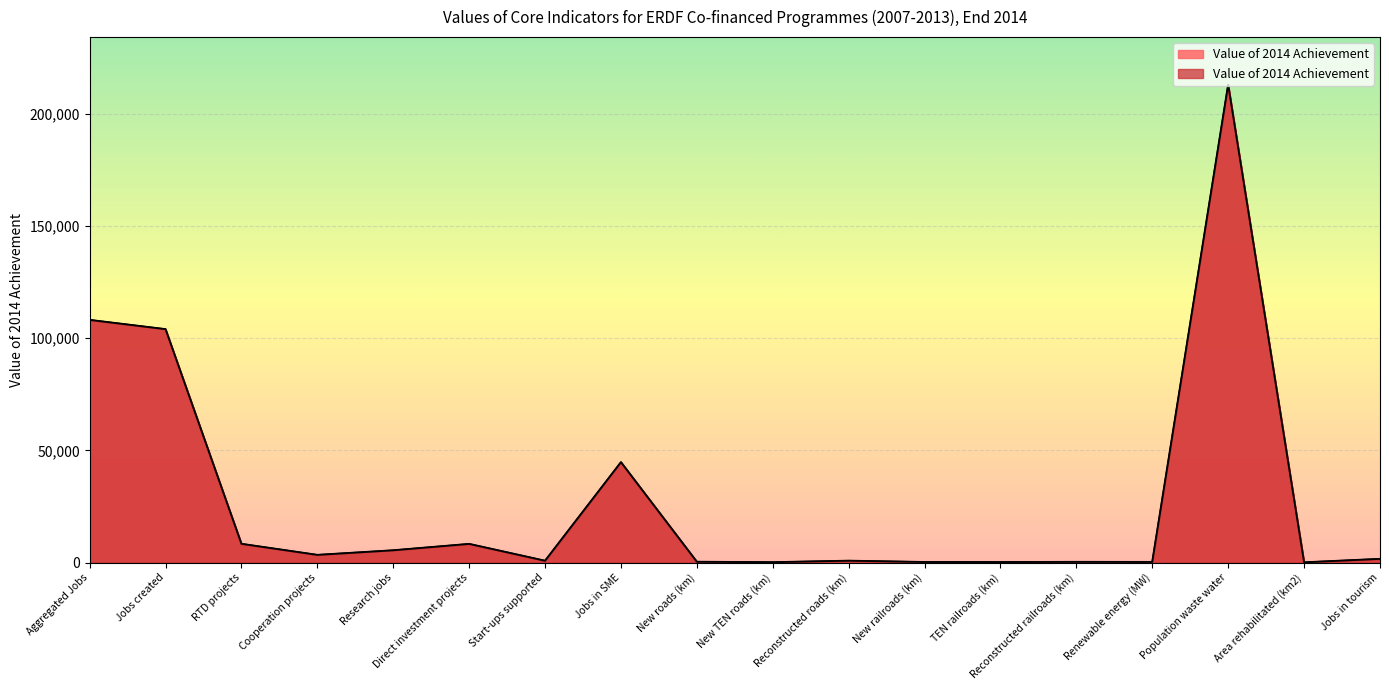

What is the difference between the values at TEN railroads (km) and Jobs in SME?

44540.3